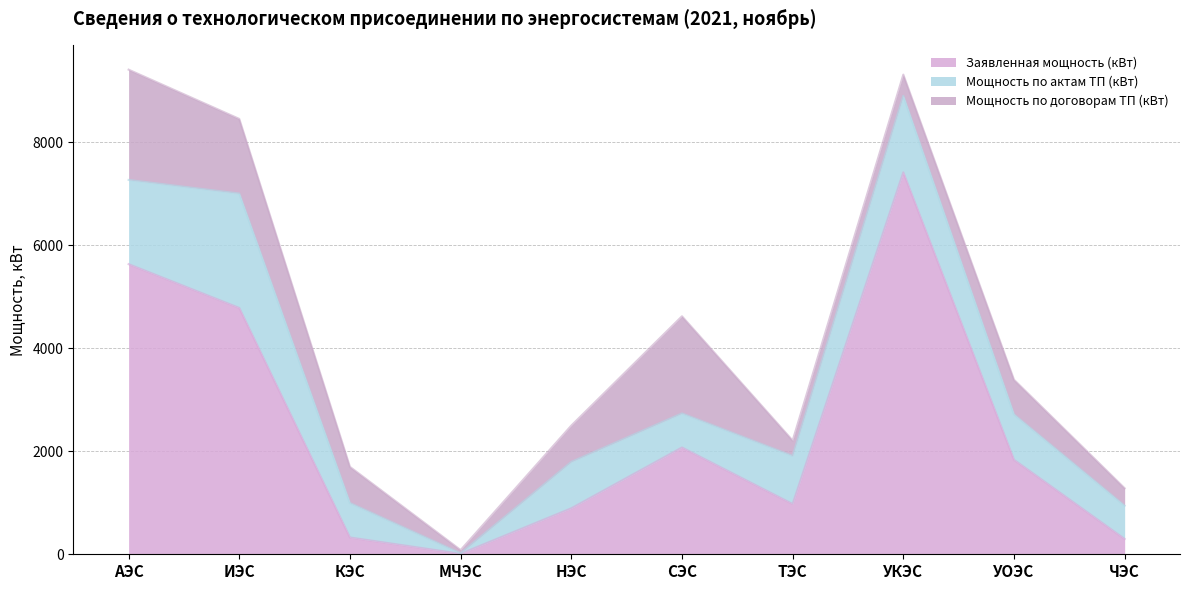

The value of Мощность по актам ТП (кВт) at КЭС is 670.0. True or false?

True